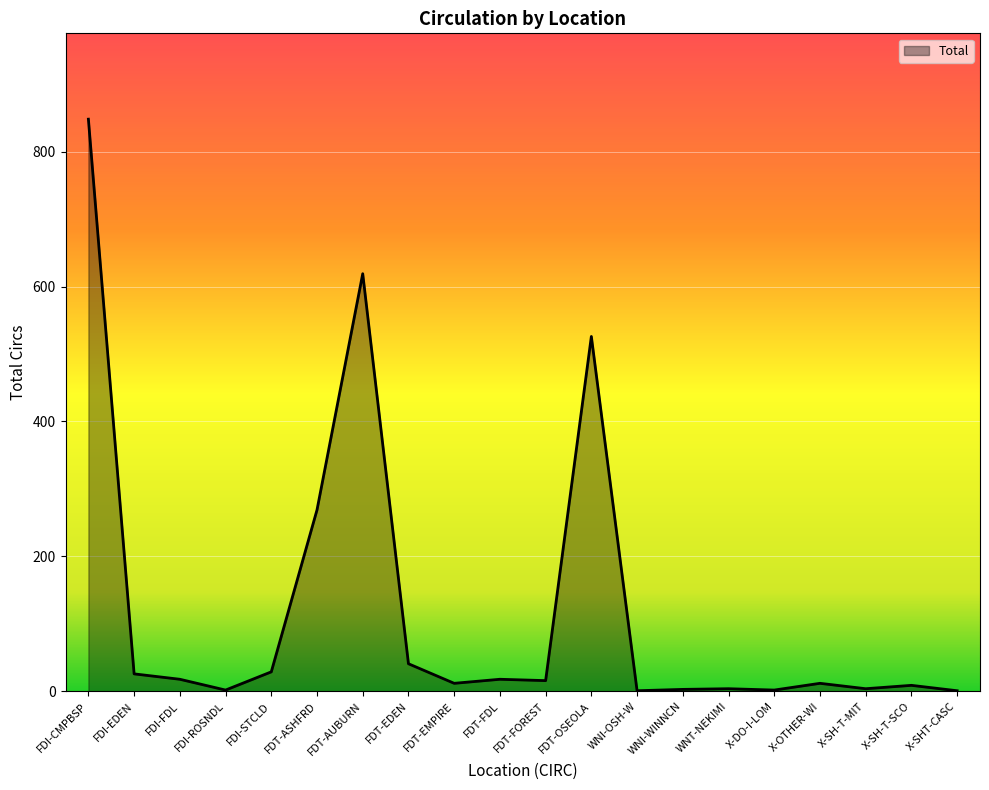

What is the approximate value at FDI-EDEN?

26